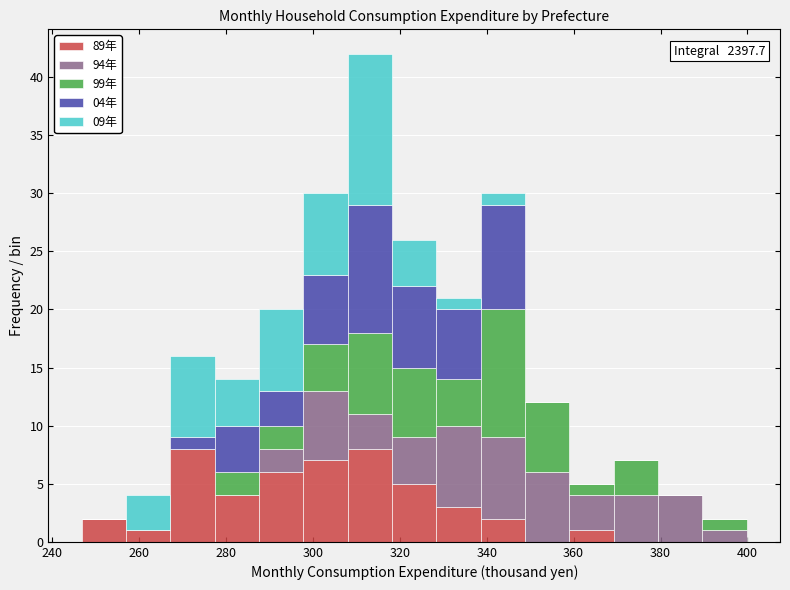

Which range on the x-axis has the tallest stacked bar (by total height)?

308 to 318